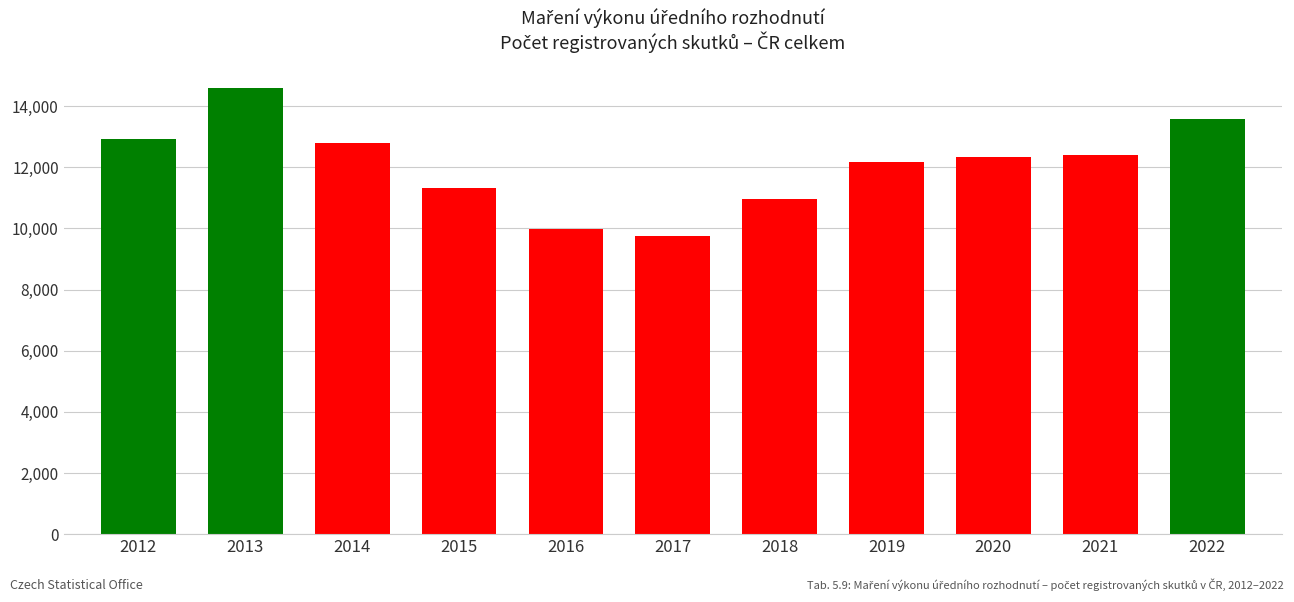

What is the value of the 1st bar from the left?

12936